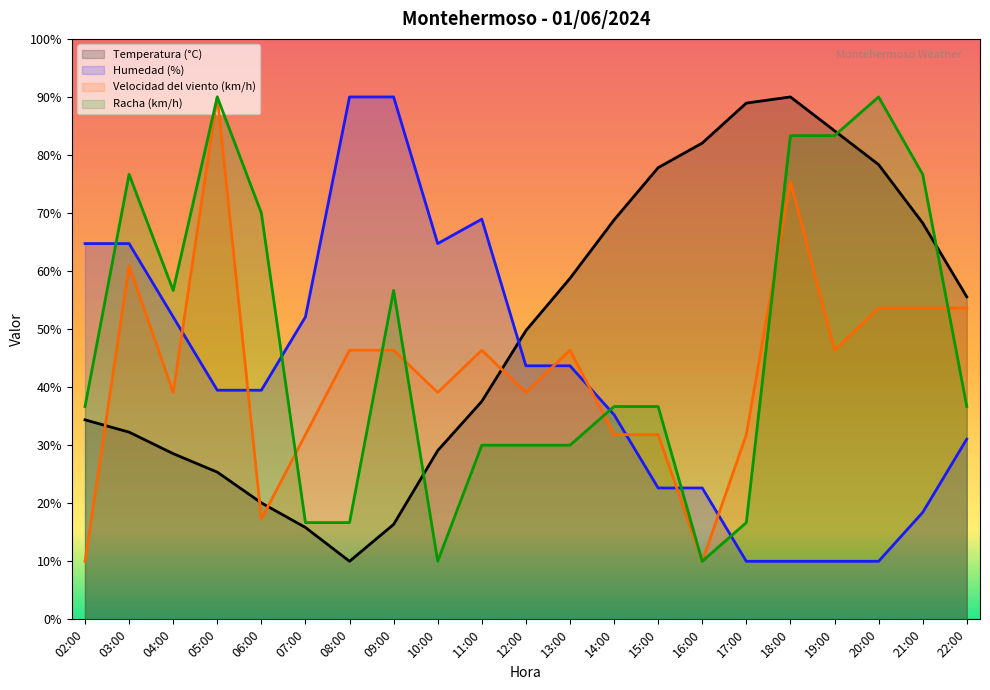

Which series changed the most between 03:00 and 04:00?

Velocidad del viento (km/h)